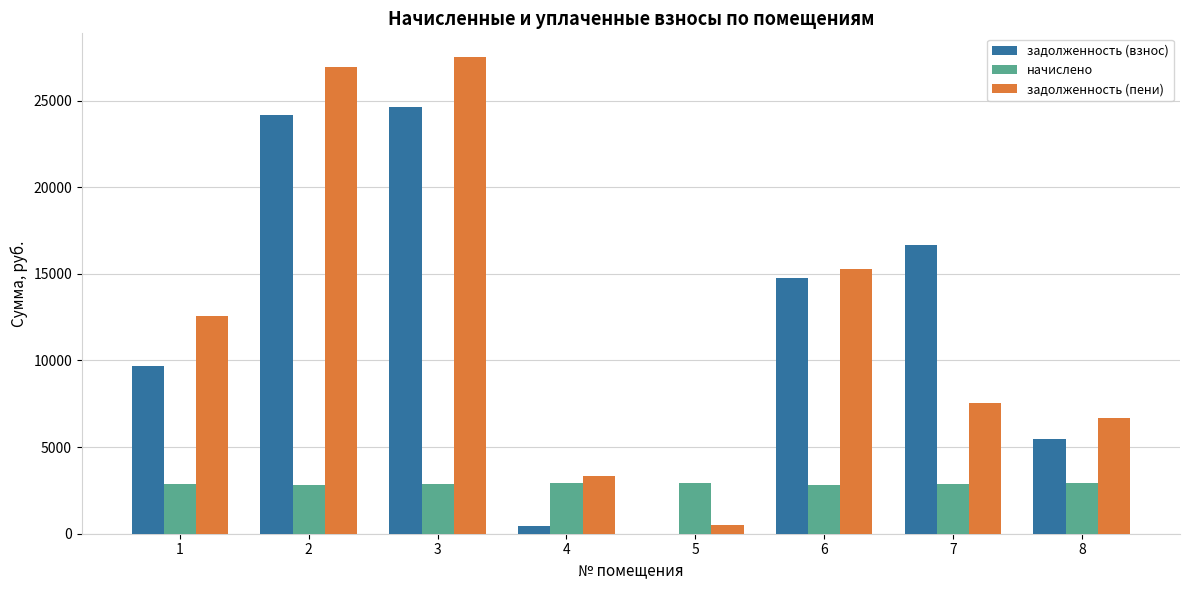

Which series changed the most between 2 and 7?

задолженность (пени)